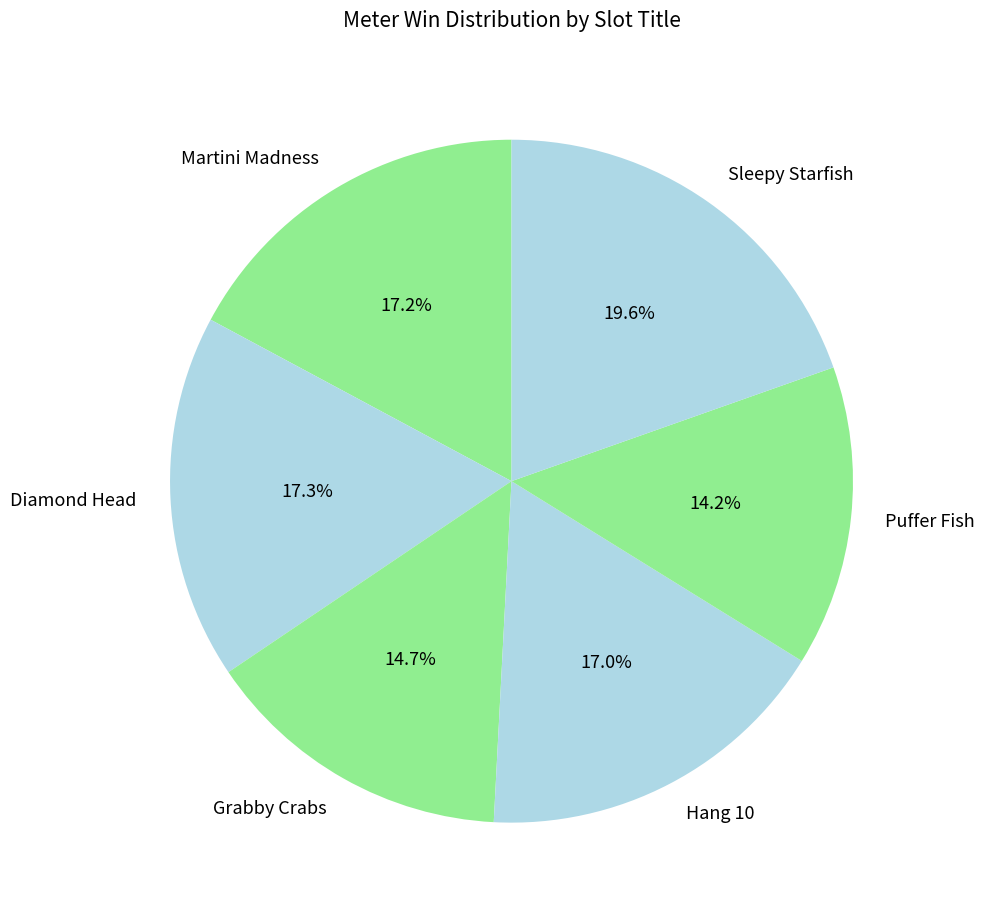

Which slice is the largest?

Sleepy Starfish